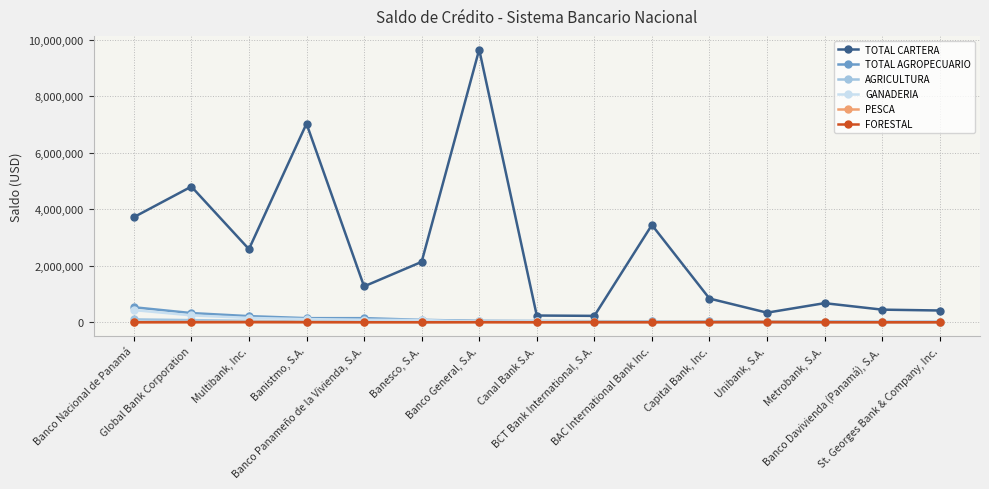

Read the TOTAL AGROPECUARIO value at Capital Bank, Inc..

29004.3